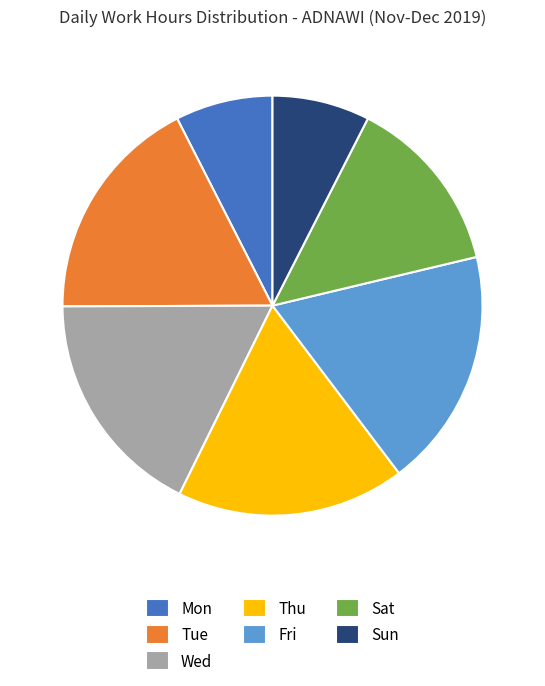

Which category has the biggest portion of the pie?

Fri